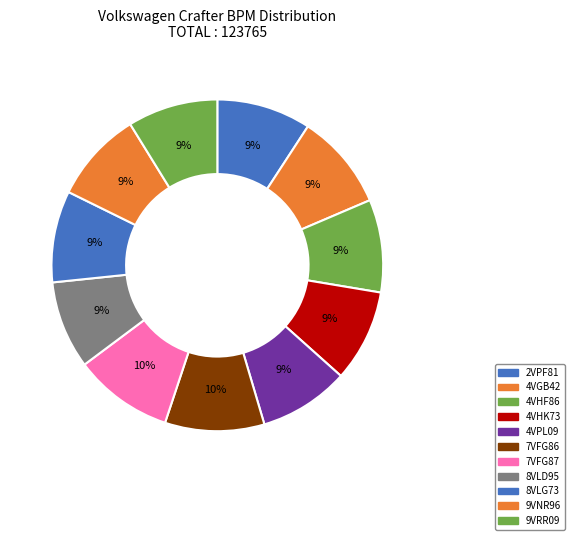

How many segments does this pie chart have?

11